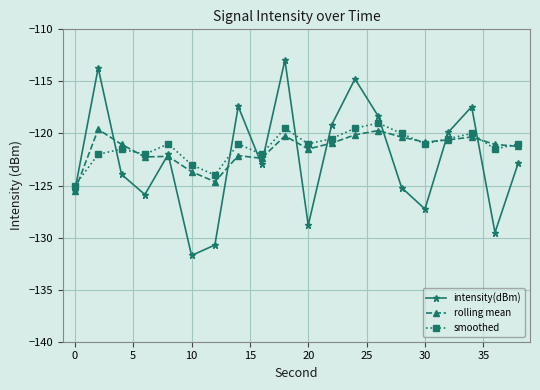

Which series has the largest total across all categories?

smoothed